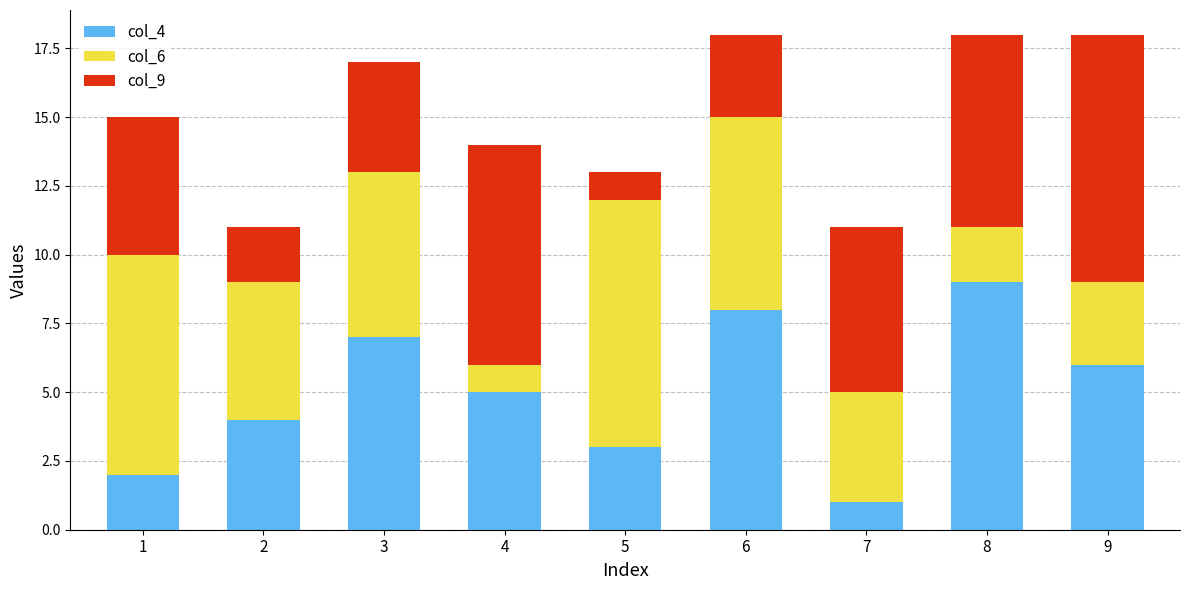

True or false: col_4 has a value of 3 at 5.

True